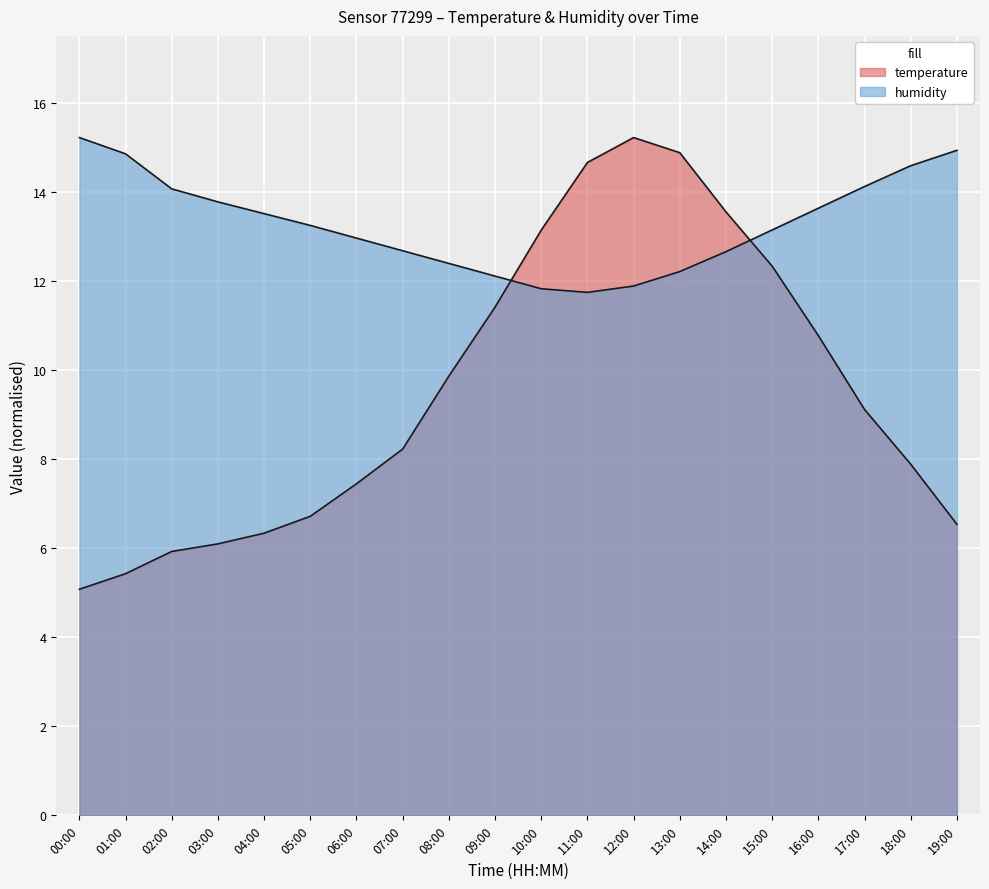

What is the maximum value for humidity?

15.2